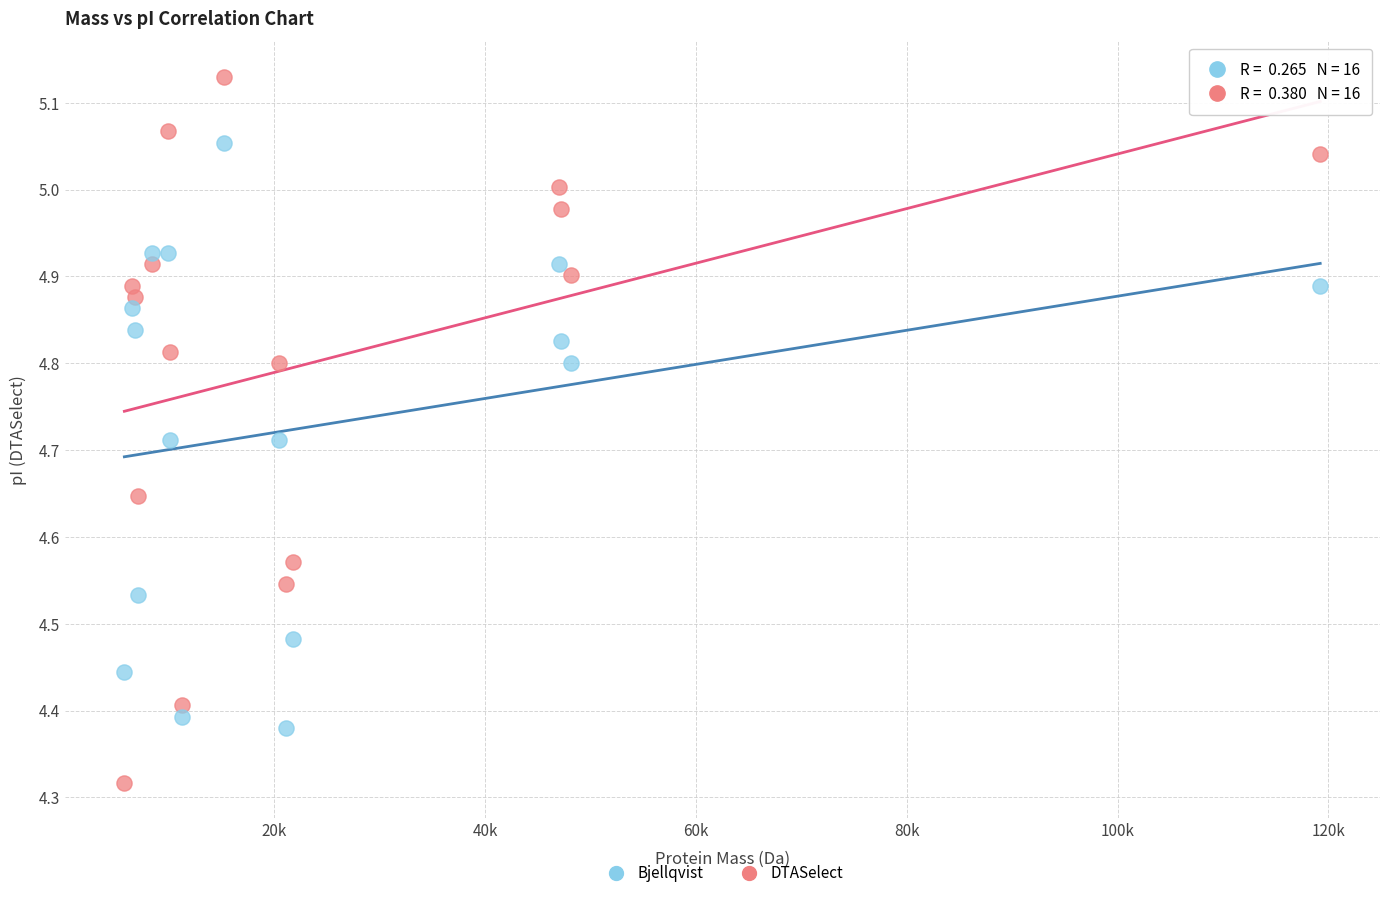

What are all the series names shown in the legend?

Bjellqvist, DTASelect